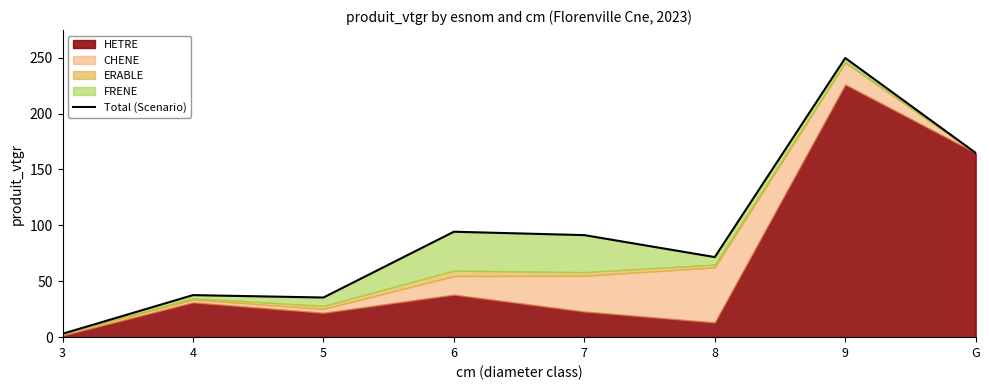

Reading right to left, what are all the values shown in this chart?

G=164.8	9=249.7	8=71.6	7=91.3	6=94.3	5=35.5	4=37.6	3=3.0